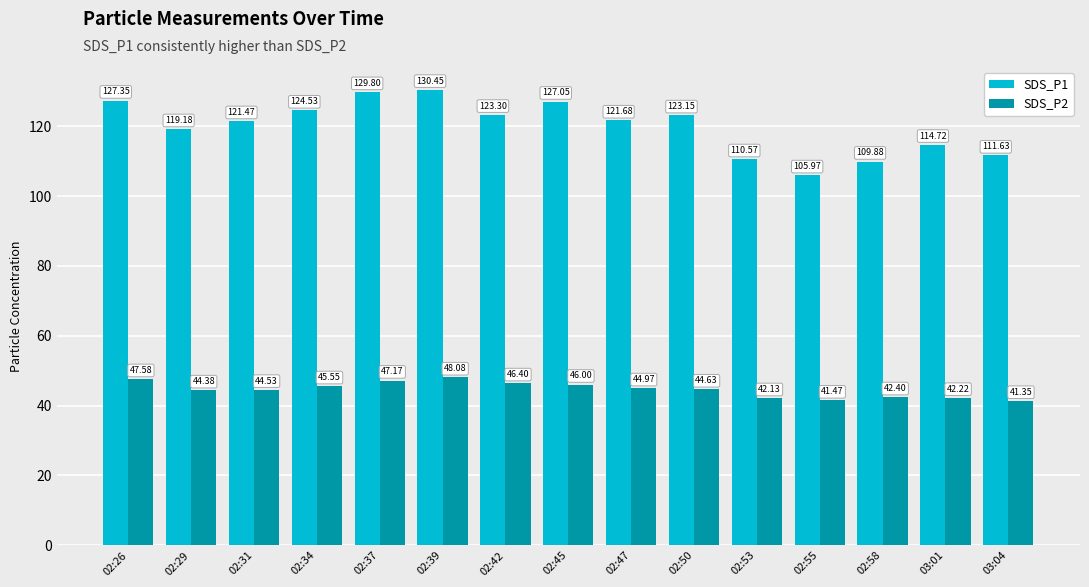

True or false: SDS_P1 has a value of 180.6 at 02:39.

False